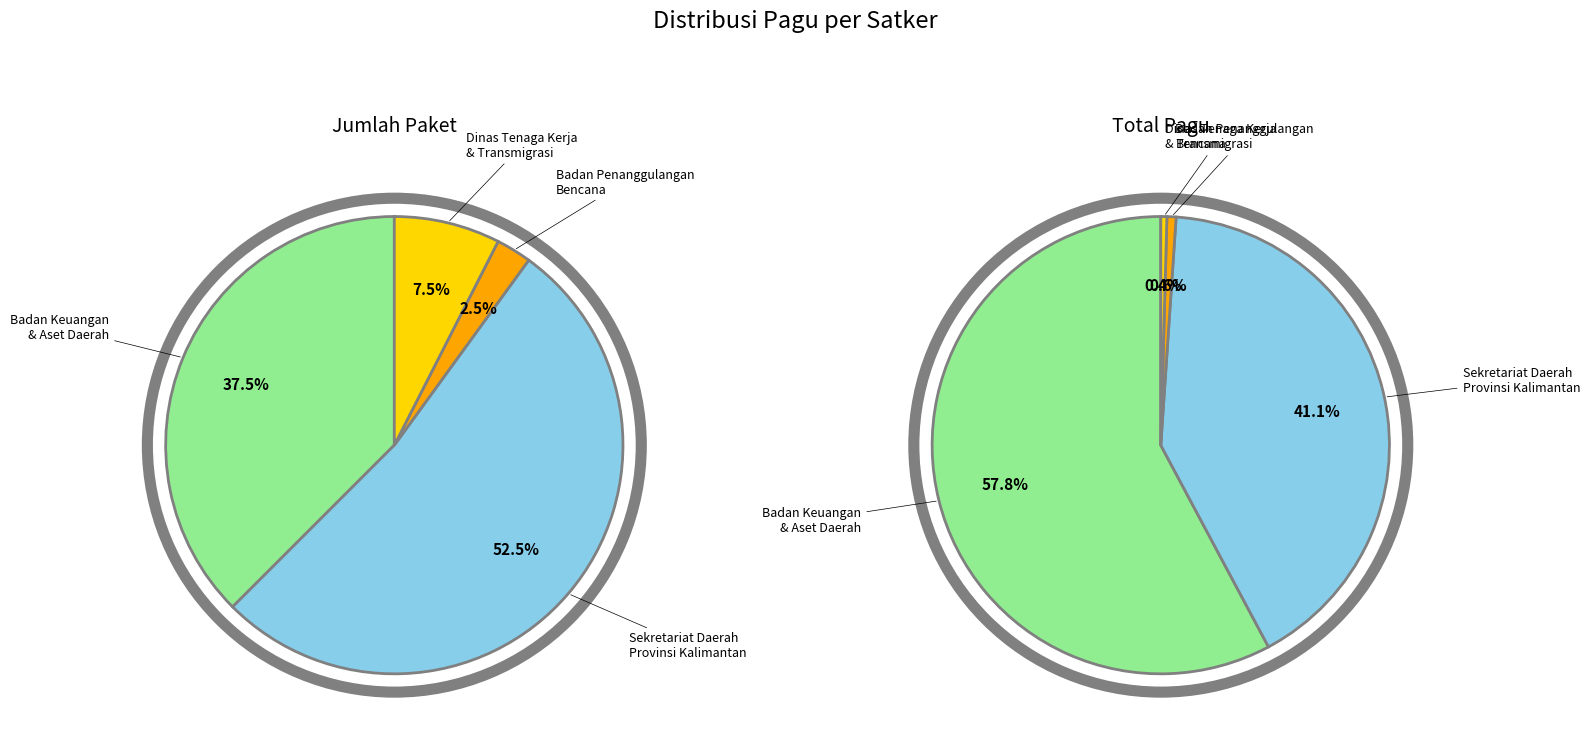

Does Badan Keuangan dan Aset Daerah represent more than half of the total?

No